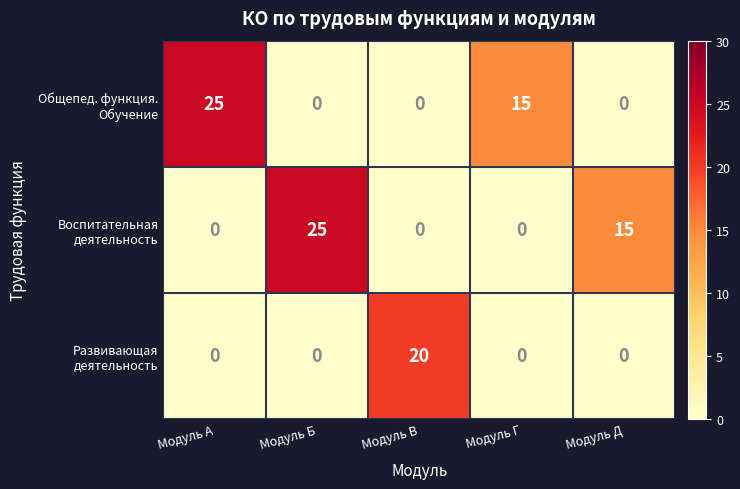

What is the difference between the highest and lowest values at Модуль А?

25